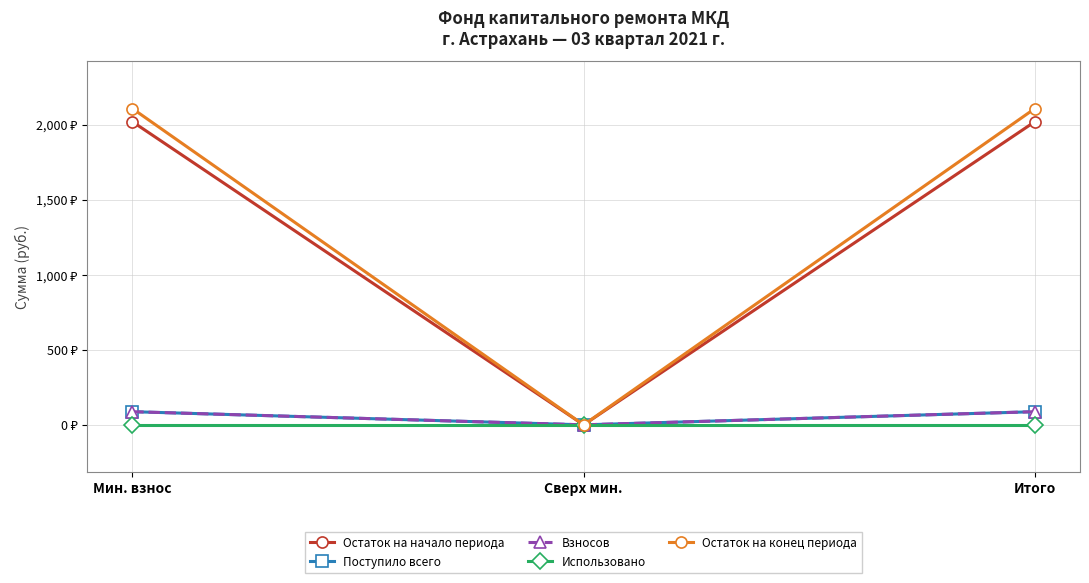

What position from the right is Итого?

1